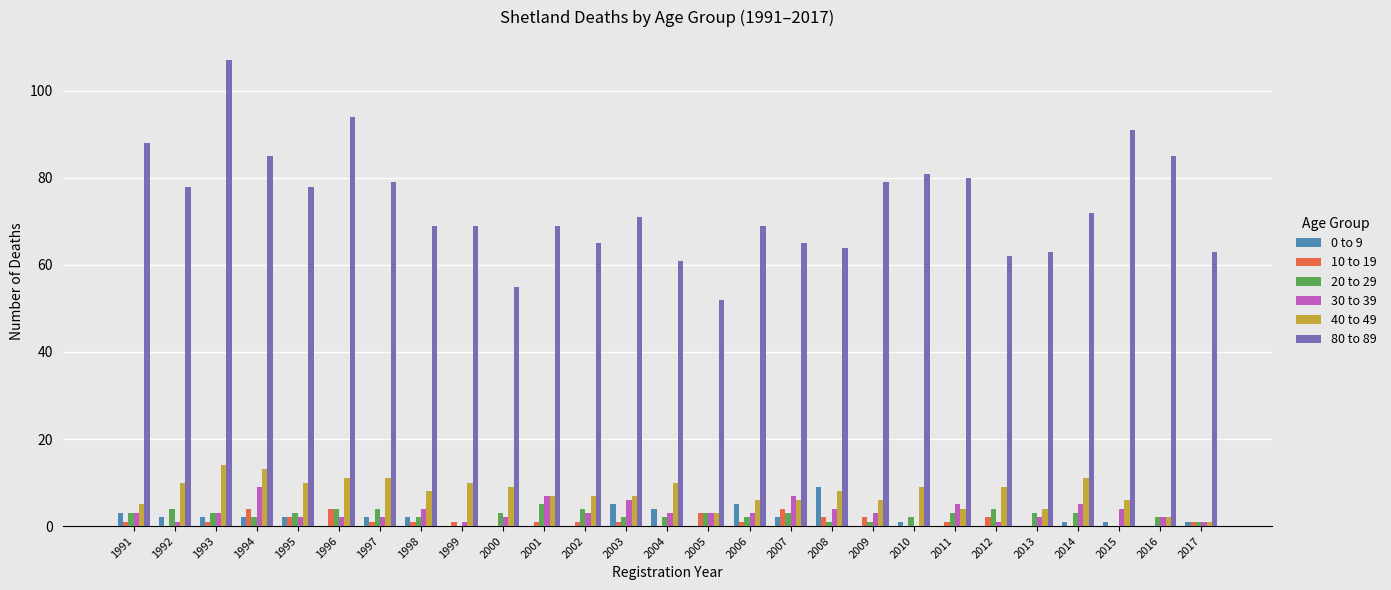

What is the highest value of the 30 to 39 series?

9